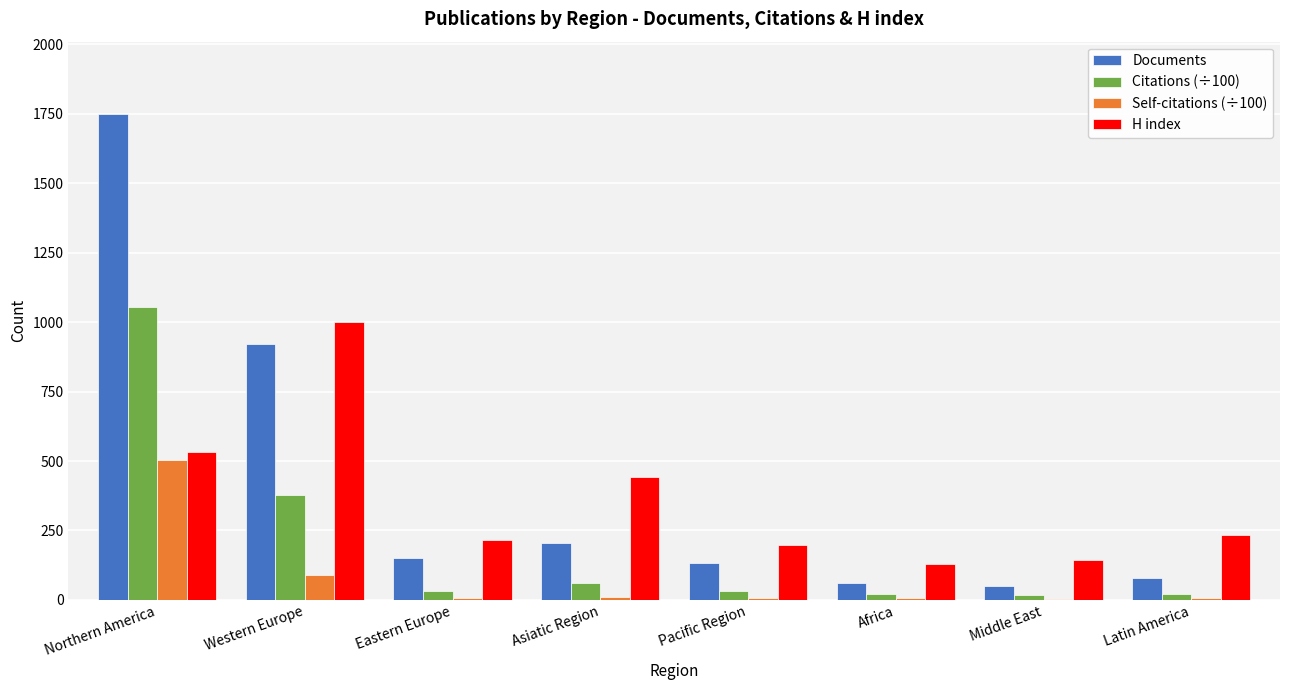

Between Asiatic Region and Latin America, which series saw the biggest shift?

H index